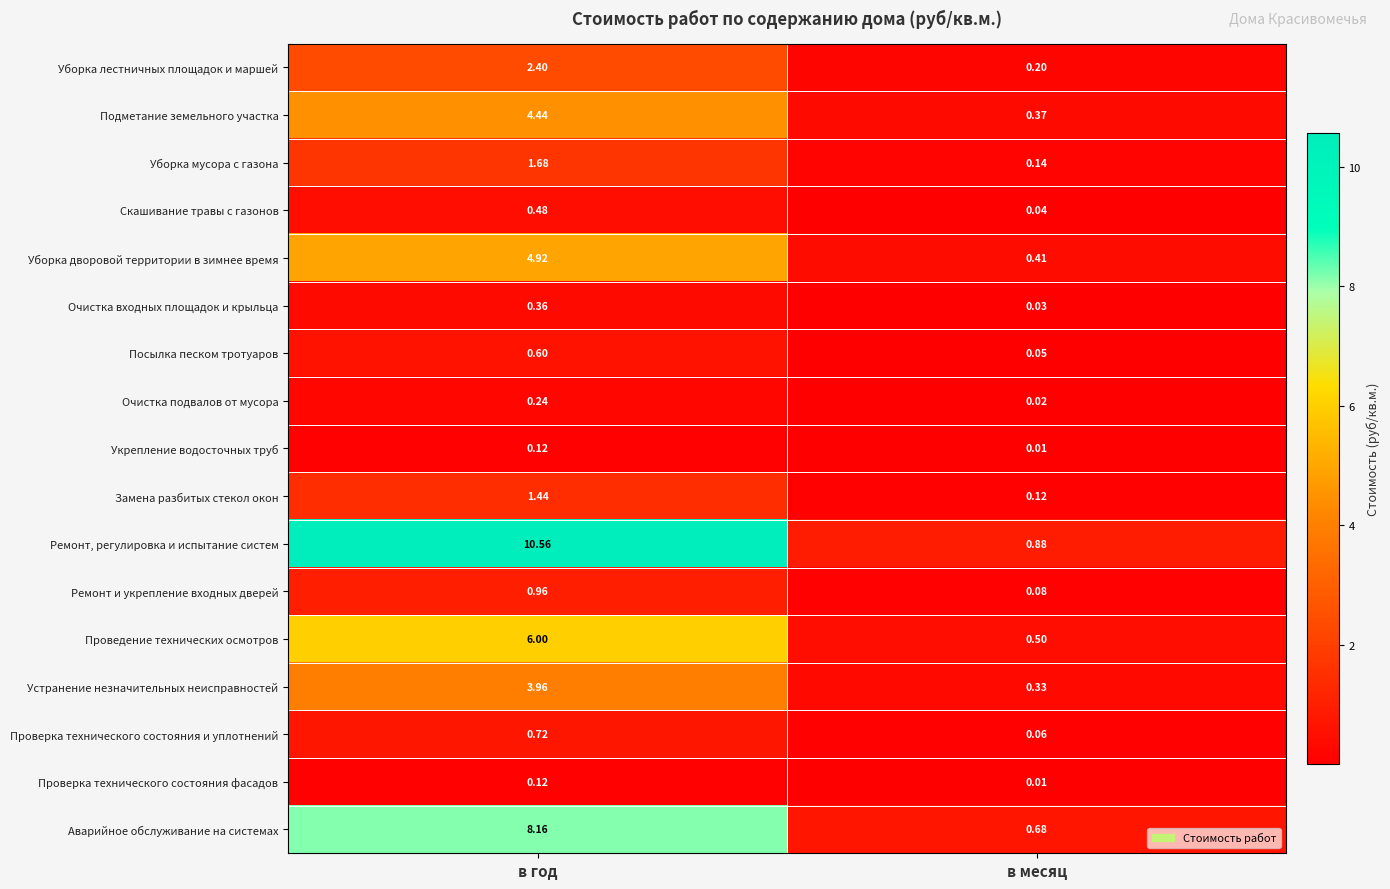

Which label corresponds to the largest value in the chart?

в год